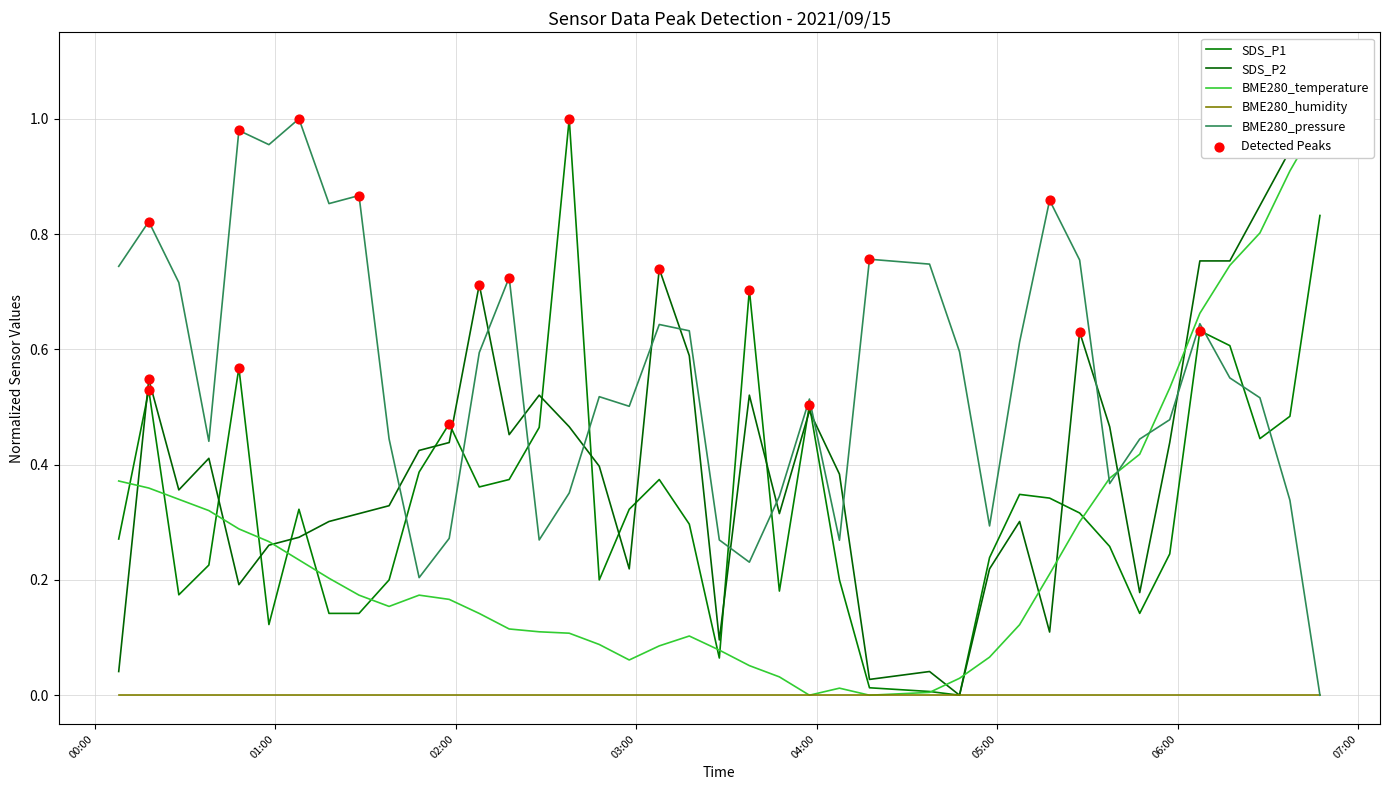

Which series contains the highest Y value?

SDS_P1